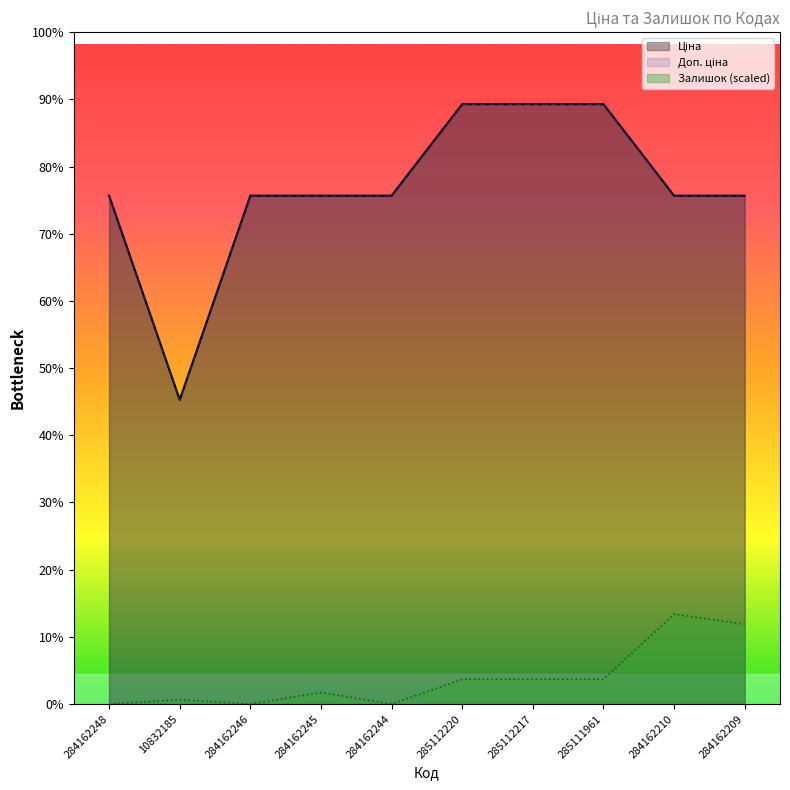

Where is the first local minimum for Ціна?

10832185